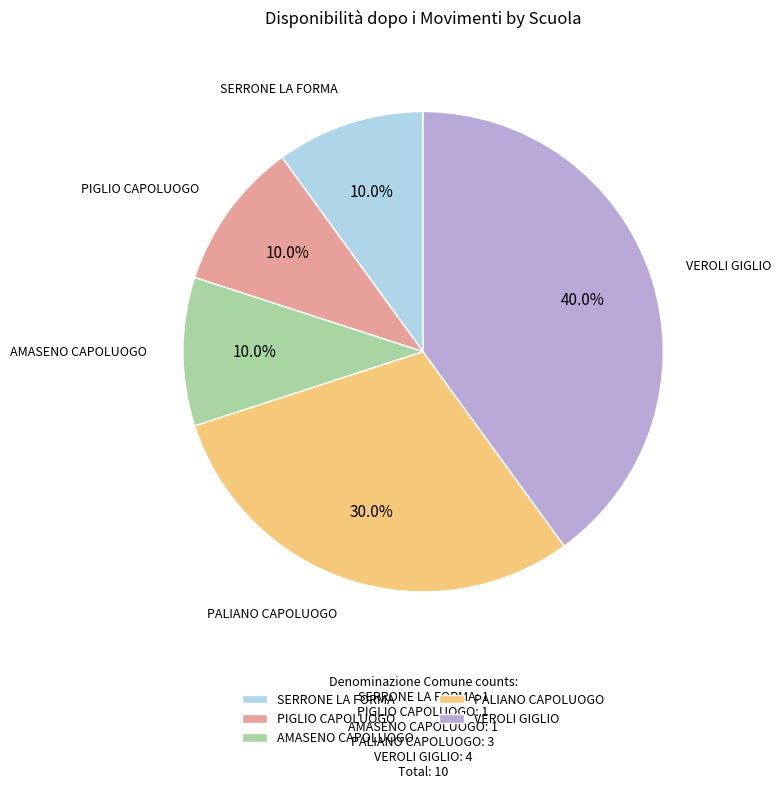

How many slices are in this pie chart?

5